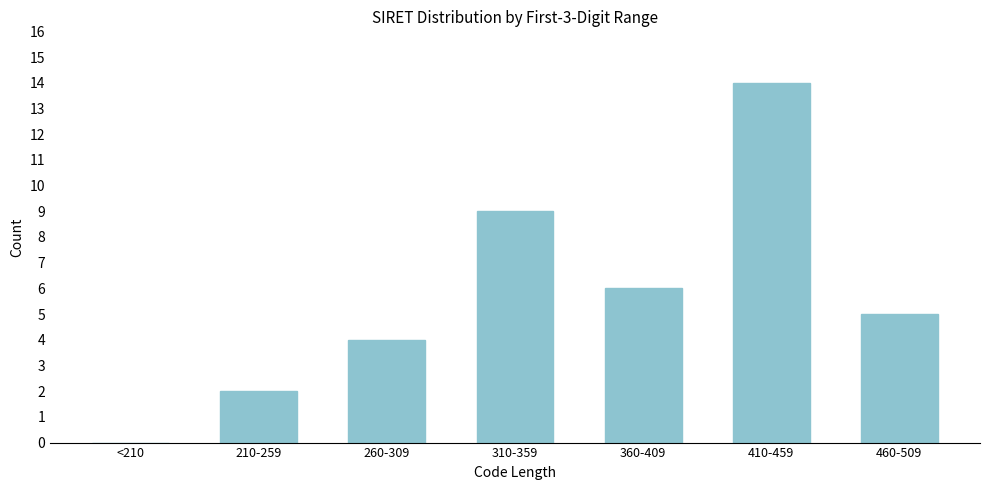

Reading left to right, extract all data points from this chart.

<210=0	210-259=2	260-309=4	310-359=9	360-409=6	410-459=14	460-509=5